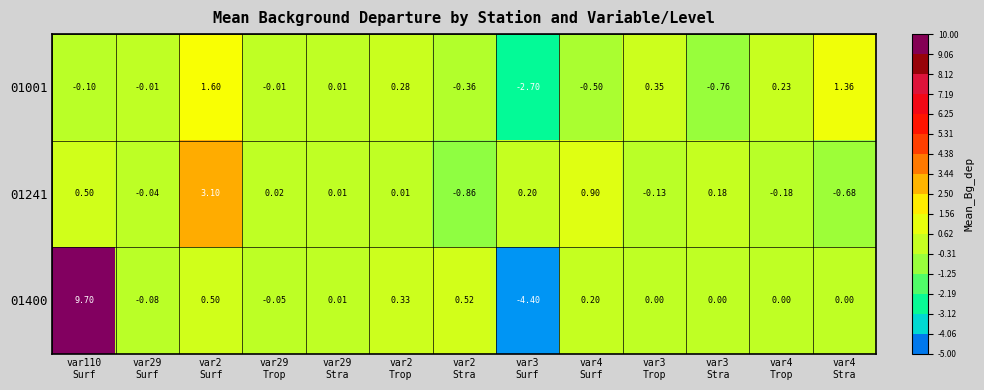

At how many categories does at least one series exceed 0?

12